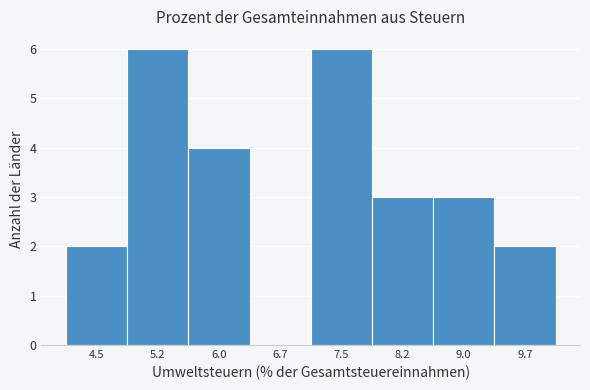

Reading right to left, extract all data points from this chart.

9.7=2	9.0=3	8.2=3	7.5=6	6.7=0	6.0=4	5.2=6	4.5=2